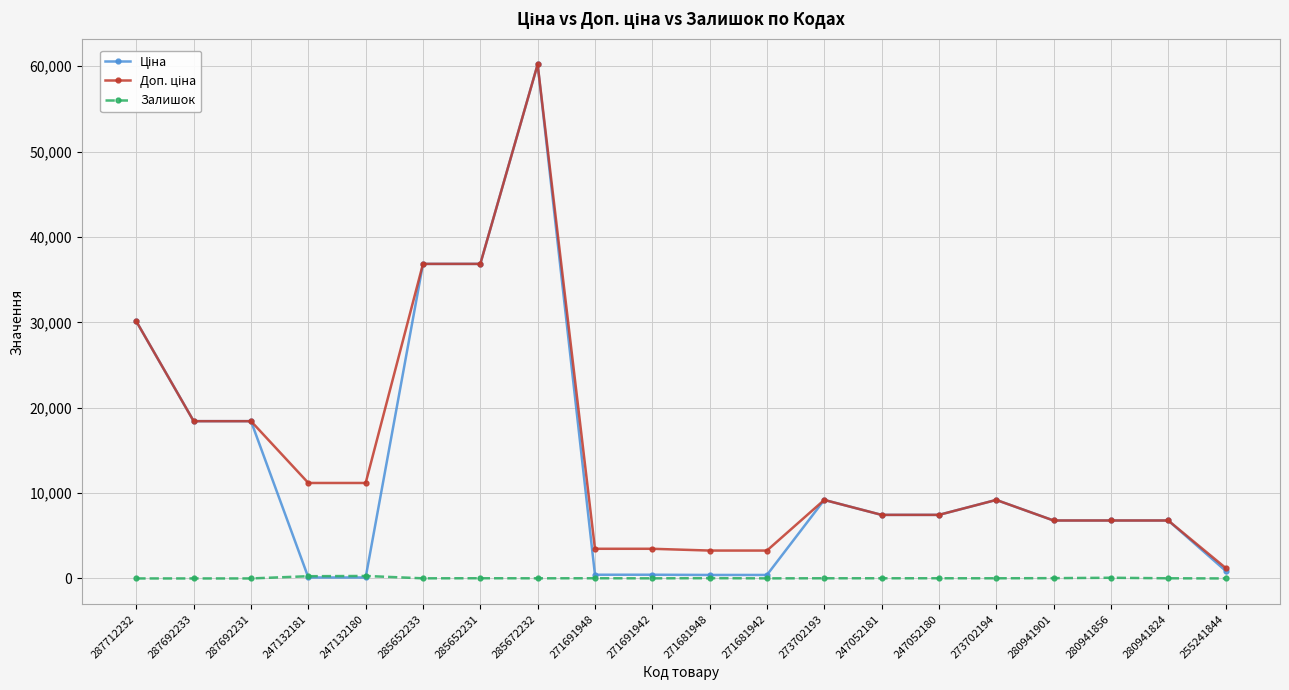

Count the number of data series in this chart.

3